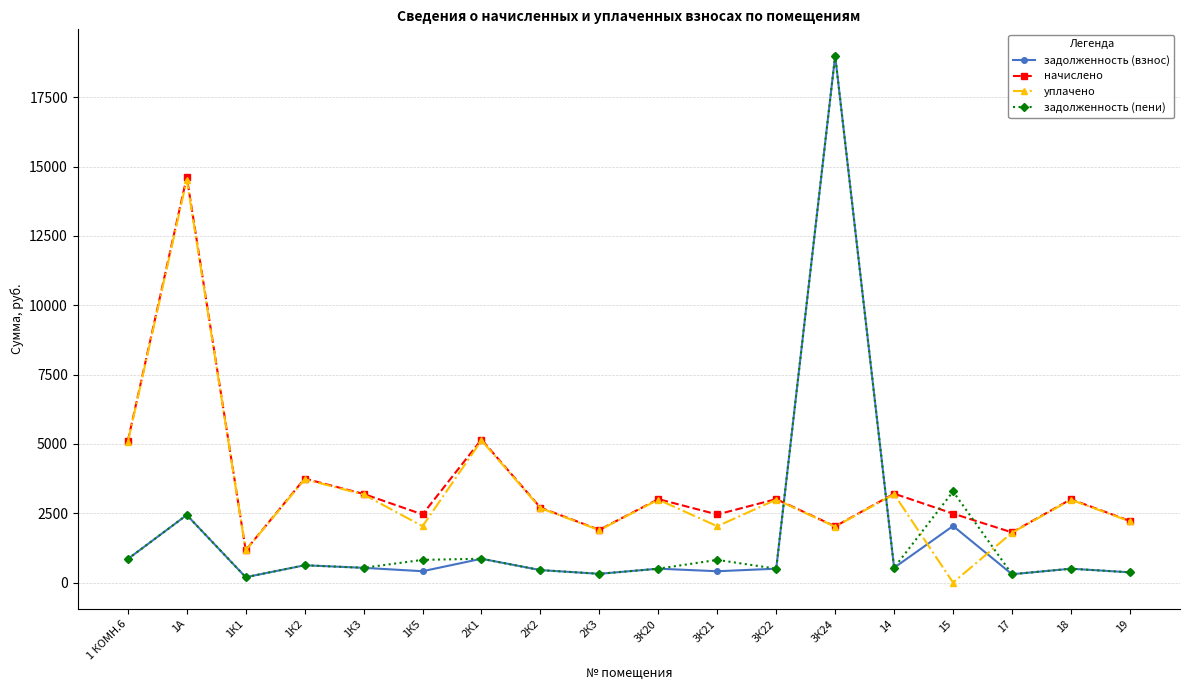

At which label does начислено reach its minimum?

1К1